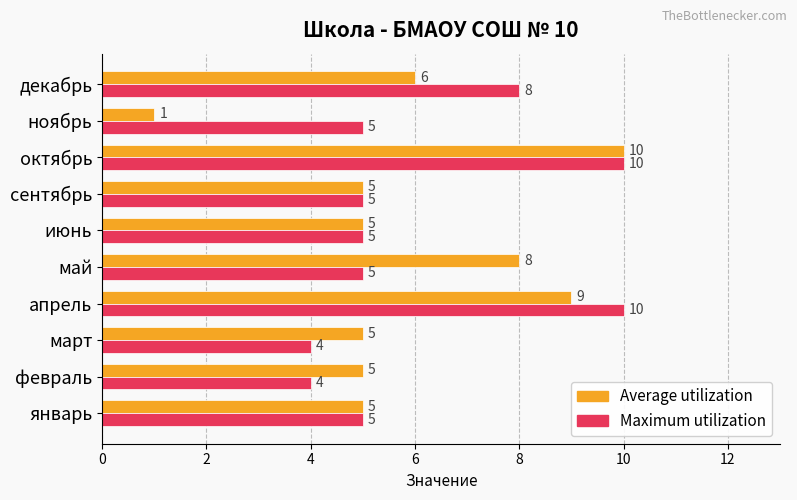

Is the value of Average utilization at февраль greater than the value of Maximum utilization at декабрь?

No